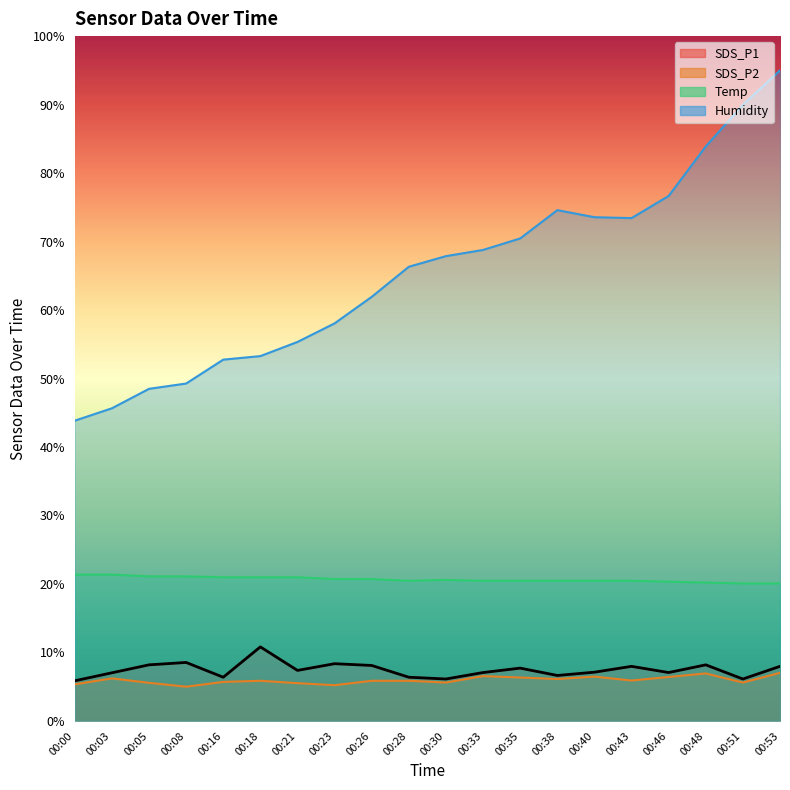

What is the highest value of the SDS_P2 series?

7.0